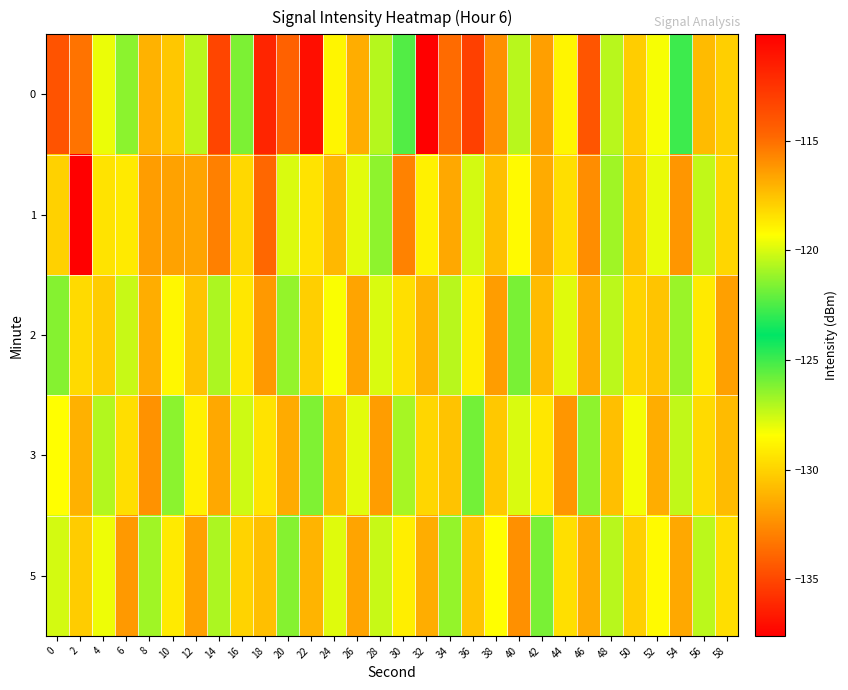

How many categories are shown in the chart?

30